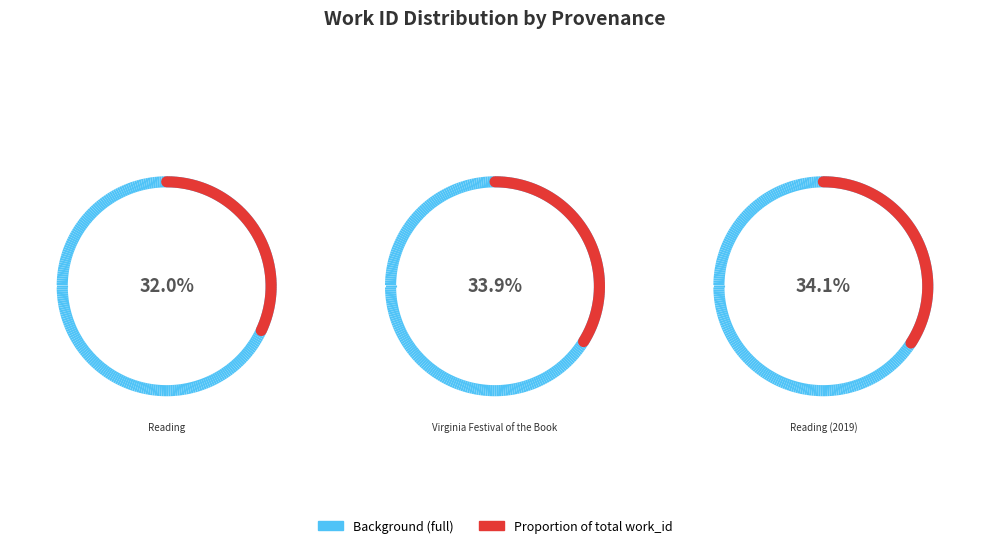

What percentage do Reading and Virginia Festival of the Book together represent?

65.9%